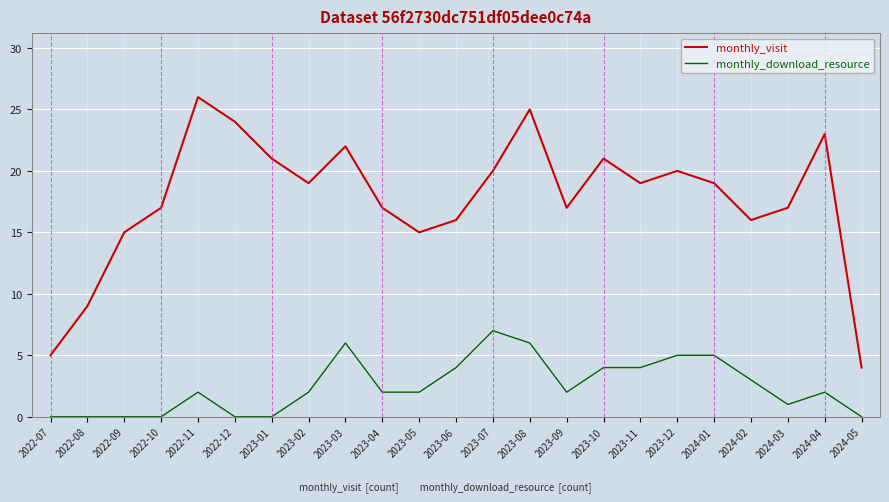

How many distinct data groups are displayed?

2